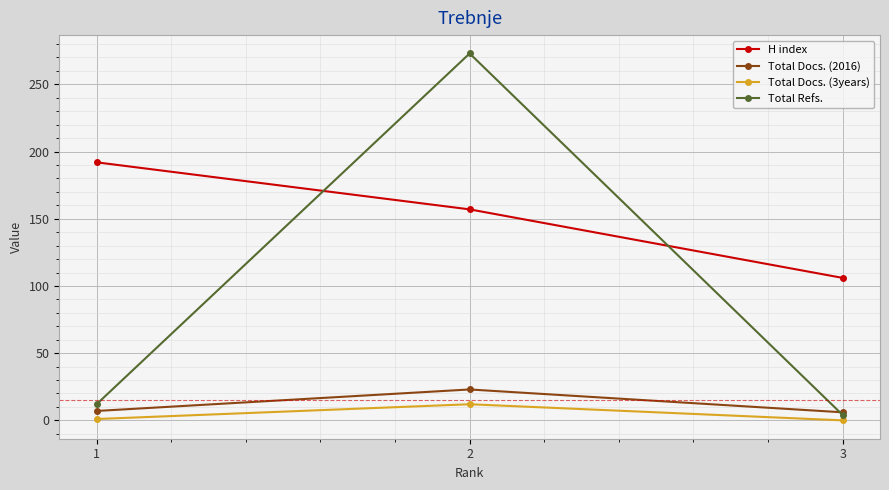

Which series has the largest total across all categories?

H index